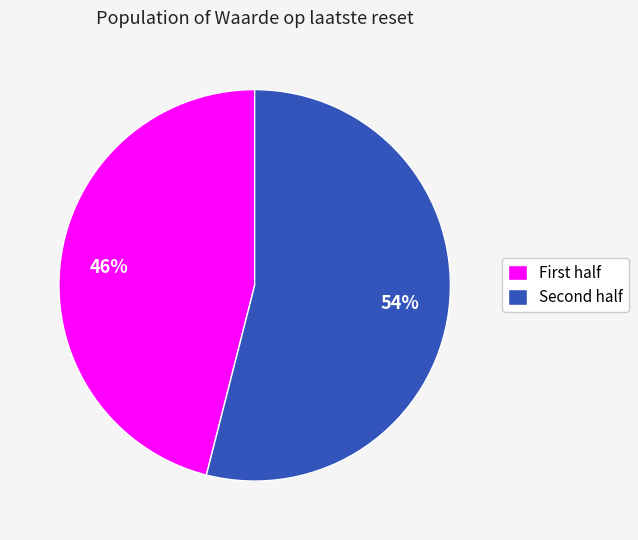

What is the smallest slice in the pie chart?

First half